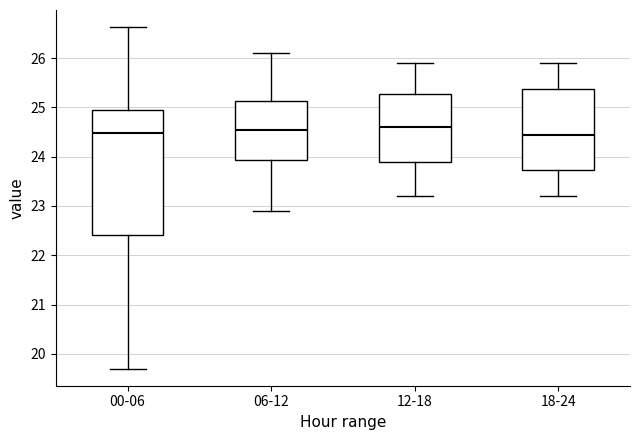

Reading left to right, read every box against the y-axis: the position of its median line, the range the box covers, and the ends of its whiskers. The values are not printed on the chart, so give them approximately, as read against the axis.

00-06: median 24.5, box 22.4 to 25.0, whiskers 19.7 to 26.6
06-12: median 24.6, box 23.9 to 25.1, whiskers 22.9 to 26.1
12-18: median 24.6, box 23.9 to 25.3, whiskers 23.2 to 25.9
18-24: median 24.5, box 23.7 to 25.4, whiskers 23.2 to 25.9